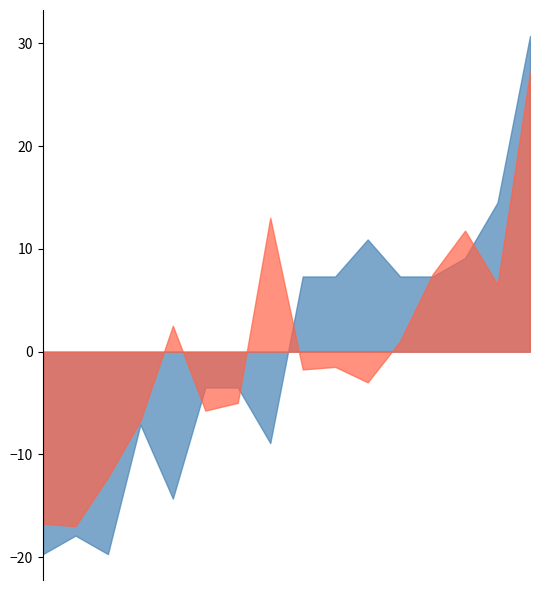

How many lines are shown in the chart?

2